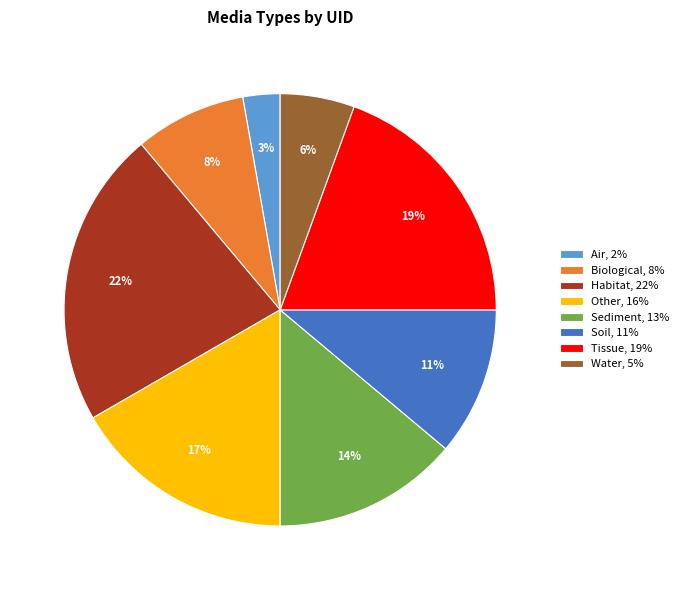

Between Tissue, 19% and Biological, 8%, which is larger?

Tissue, 19%